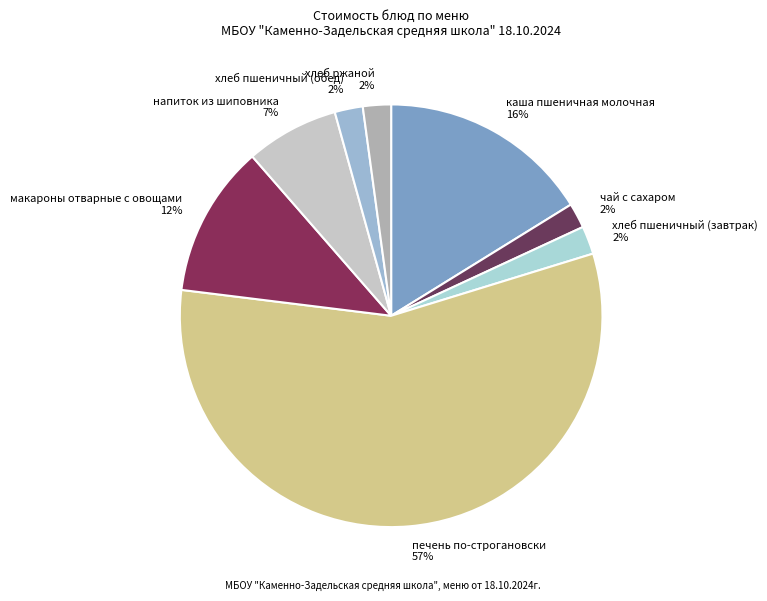

How many slices are in this pie chart?

8